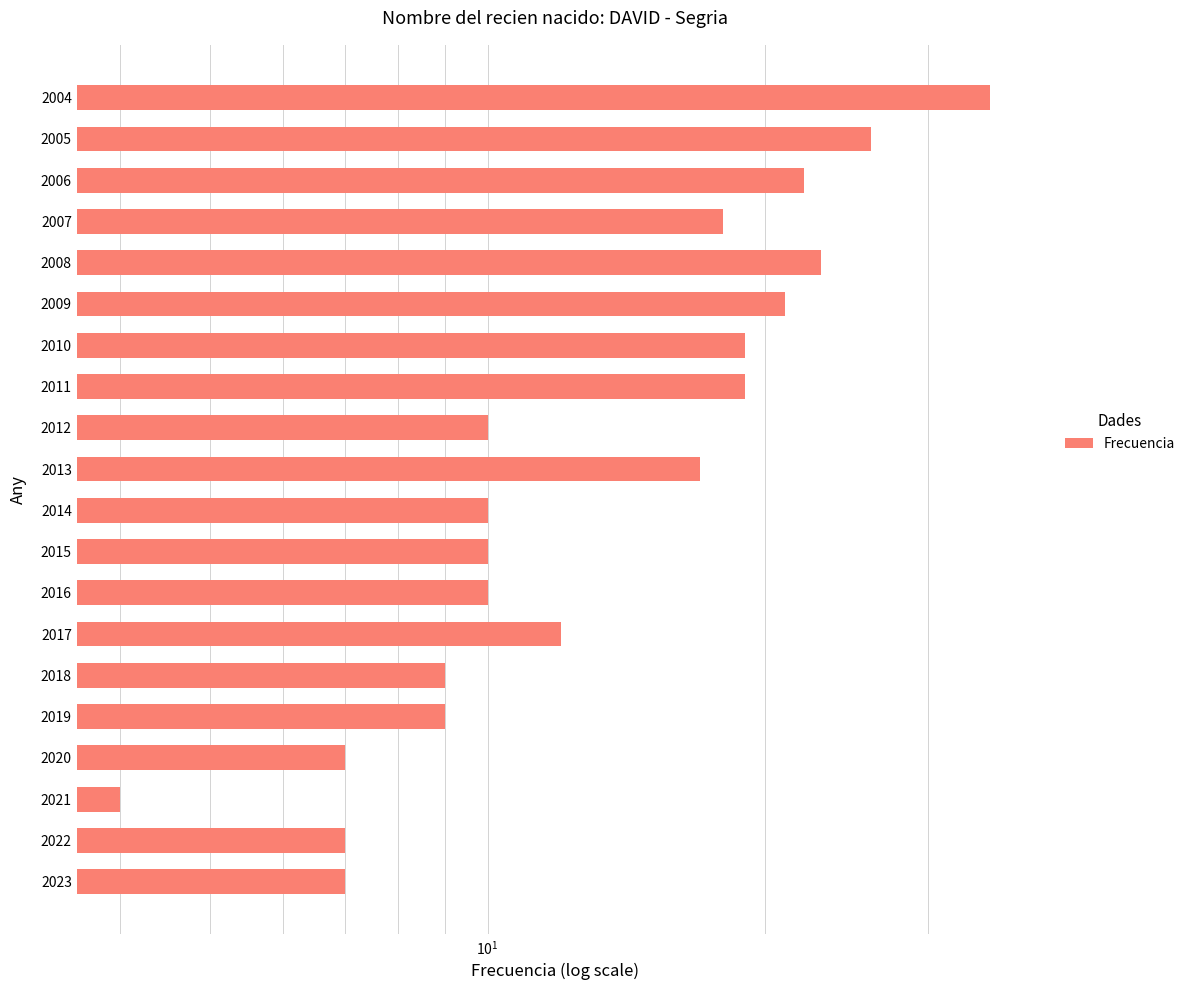

What is the value of the 10th bar from the left?

10